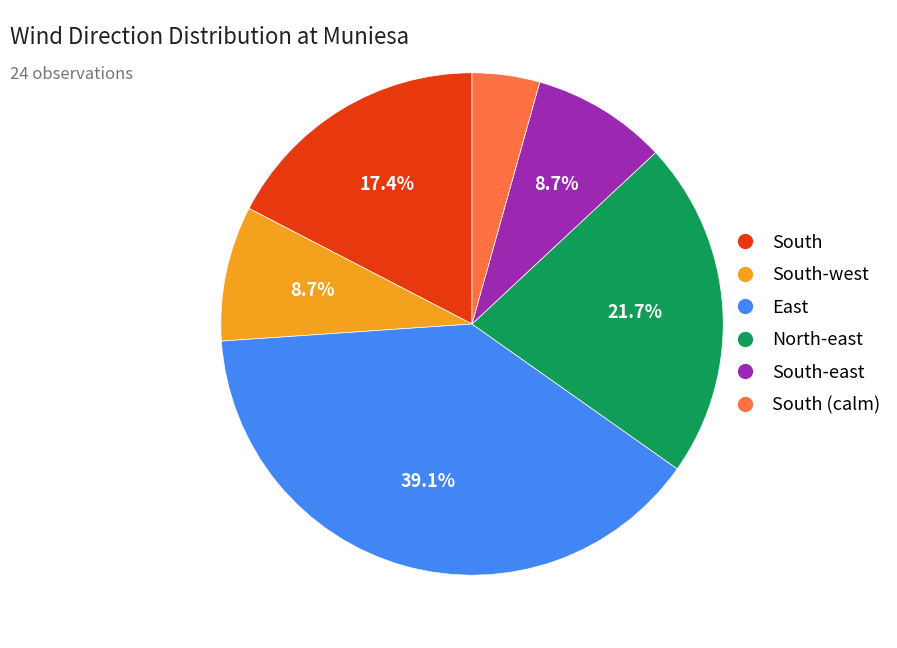

Is there any slice that represents more than half of the pie?

No